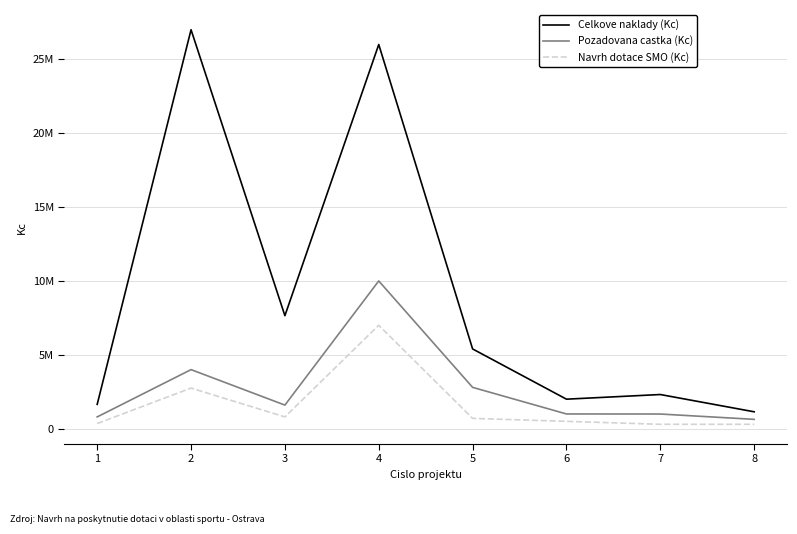

What are all the series names shown in the legend?

Celkove naklady (Kc), Pozadovana castka (Kc), Navrh dotace SMO (Kc)